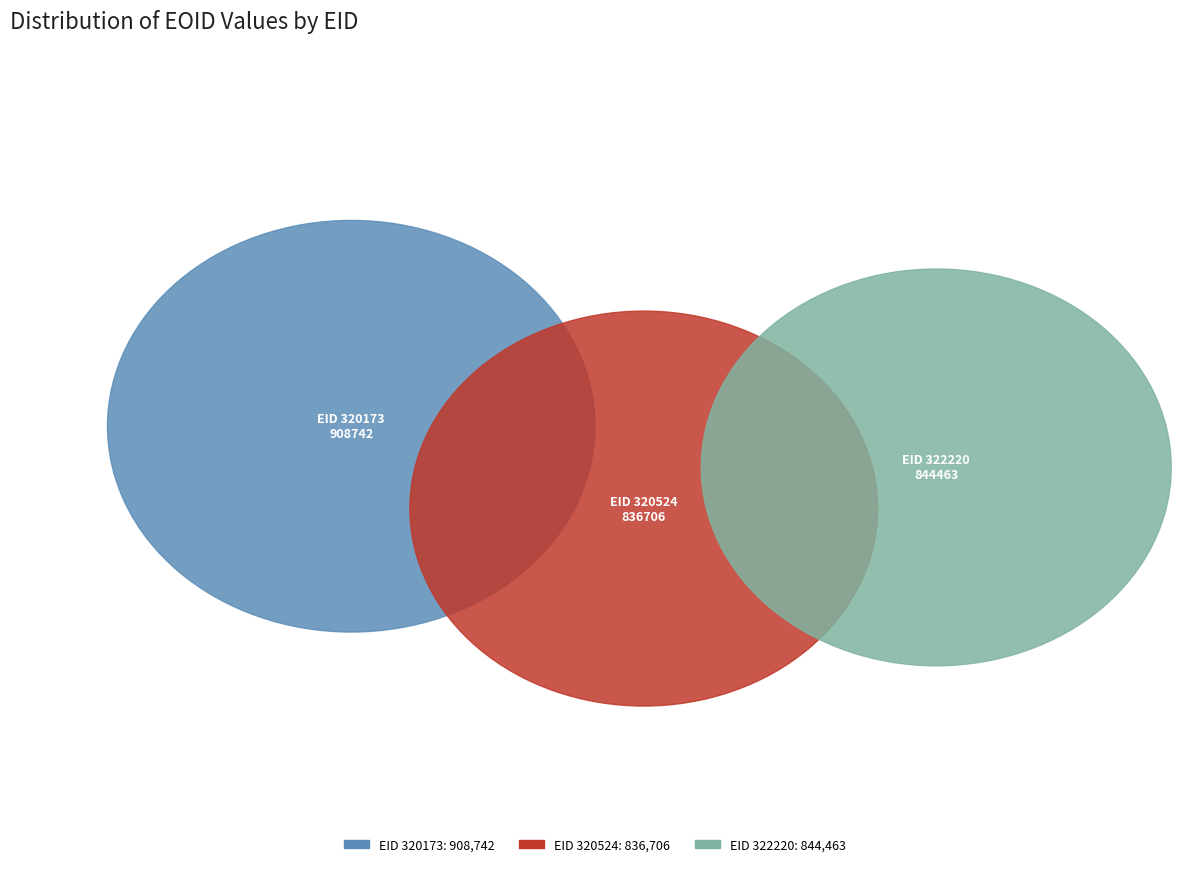

Is it true that 320524 is 26% of the pie?

False